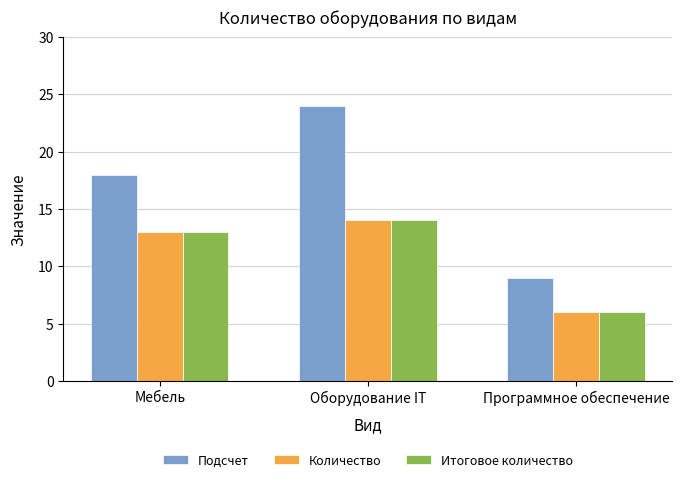

Reading right to left, transcribe all the data shown in this chart.

Подсчет: 9	24	18
Количество: 6	14	13
Итоговое количество: 6	14	13